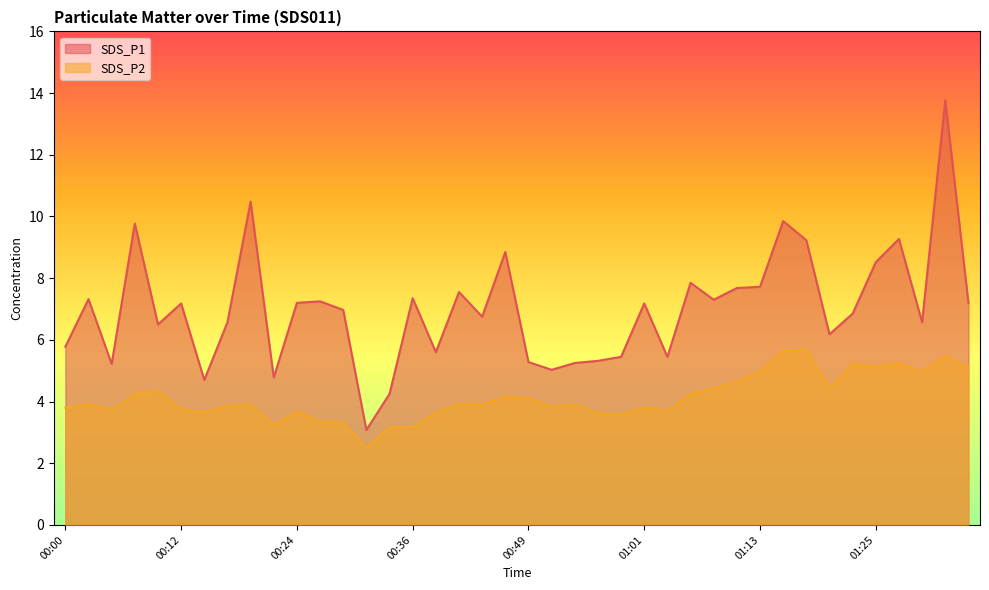

At how many categories does at least one series exceed 8?

8